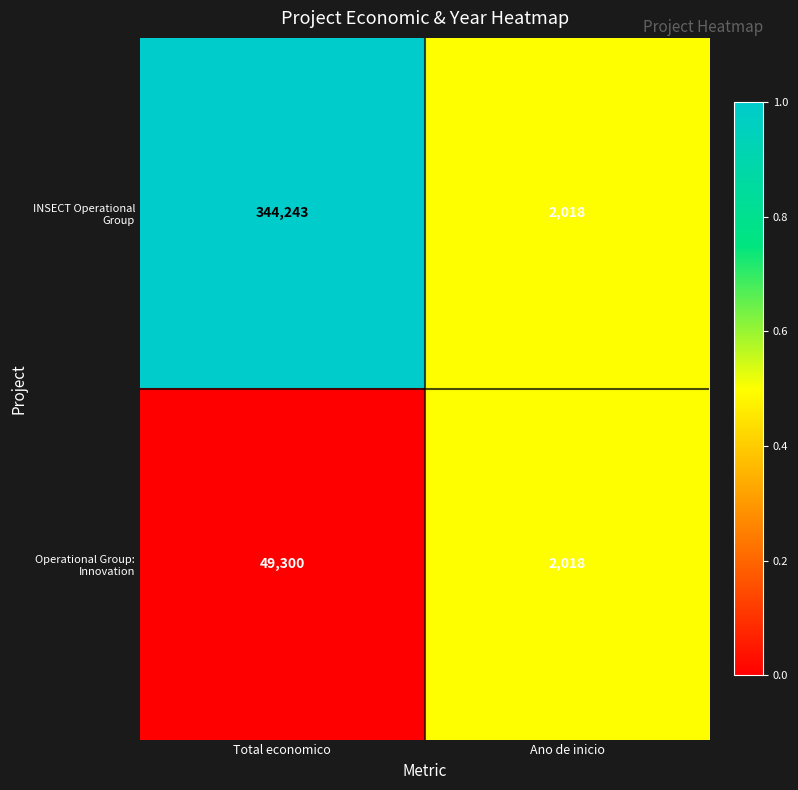

Count the number of data series in this chart.

2